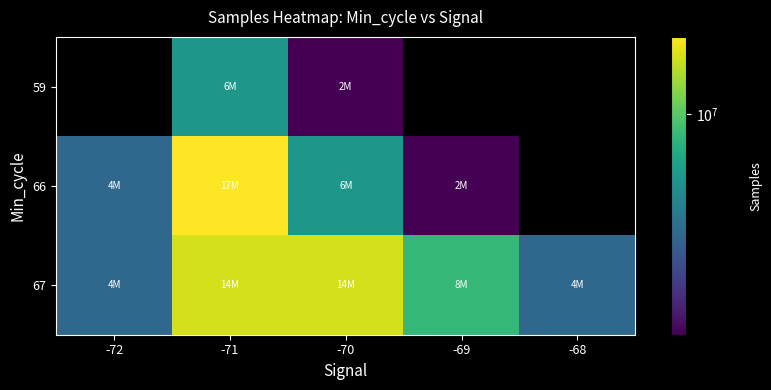

What is the highest value of the 67 series?

14985840.0